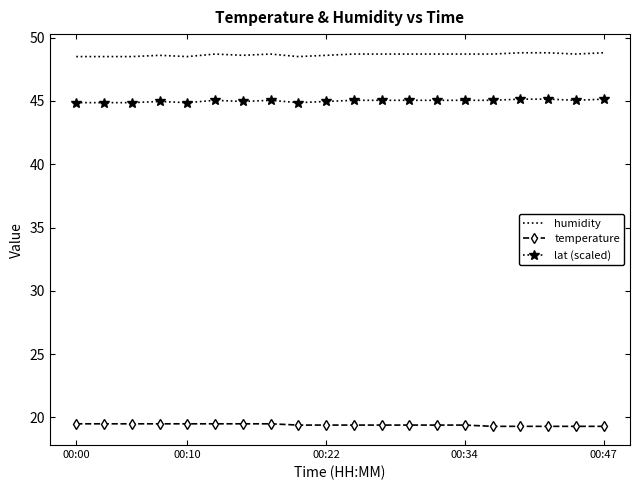

True or false: humidity and temperature cross at least once.

False